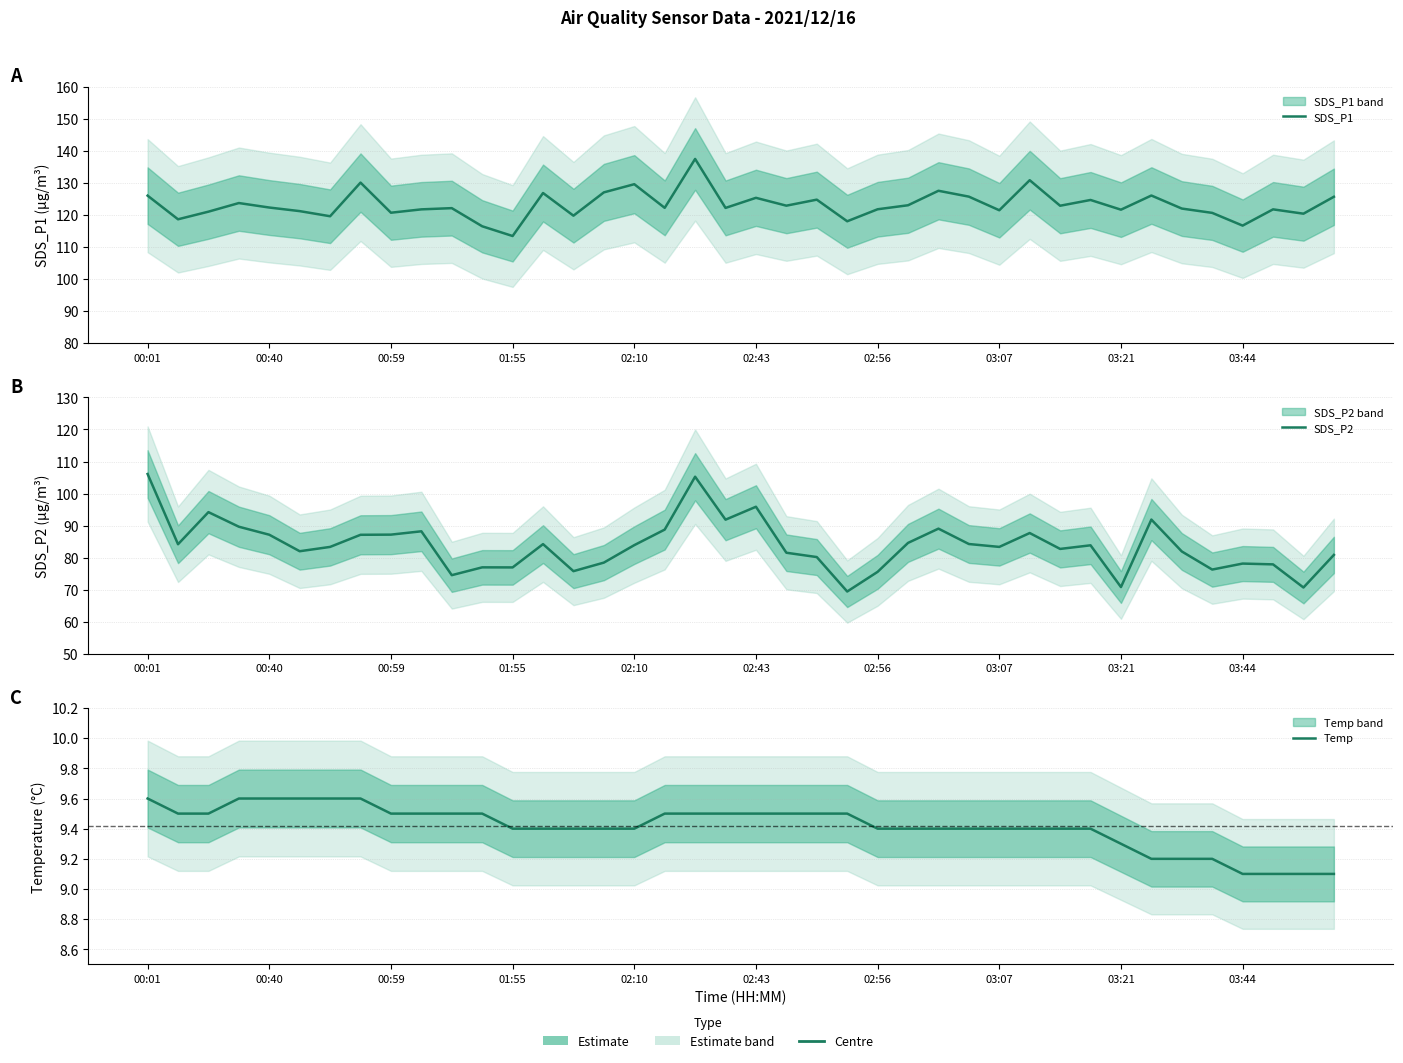

Reading left to right, transcribe all the data shown in this chart.

SDS_P1: 126.0	118.7	121.0	123.7	122.3	121.2	119.6	130.1	120.7	121.8	122.1	116.5	113.4	126.8	119.8	127.0	129.6	122.2	137.5	122.2	125.3	122.9	124.8	118.0	121.8	123.0	127.5	125.7	121.5	130.8	122.9	124.7	121.7	126.1	122.0	120.7	116.7	121.8	120.4	125.7
SDS_P2: 106.1	84.2	94.2	89.7	87.2	82.0	83.3	87.1	87.2	88.2	74.5	77.0	77.0	84.2	75.8	78.5	83.9	88.8	105.2	91.8	95.9	81.5	80.2	69.4	75.6	84.6	89.0	84.2	83.3	87.7	82.7	83.8	70.8	91.9	81.9	76.3	78.2	77.9	70.7	80.8
Temp: 9.6	9.5	9.5	9.6	9.6	9.6	9.6	9.6	9.5	9.5	9.5	9.5	9.4	9.4	9.4	9.4	9.4	9.5	9.5	9.5	9.5	9.5	9.5	9.5	9.4	9.4	9.4	9.4	9.4	9.4	9.4	9.4	9.3	9.2	9.2	9.2	9.1	9.1	9.1	9.1